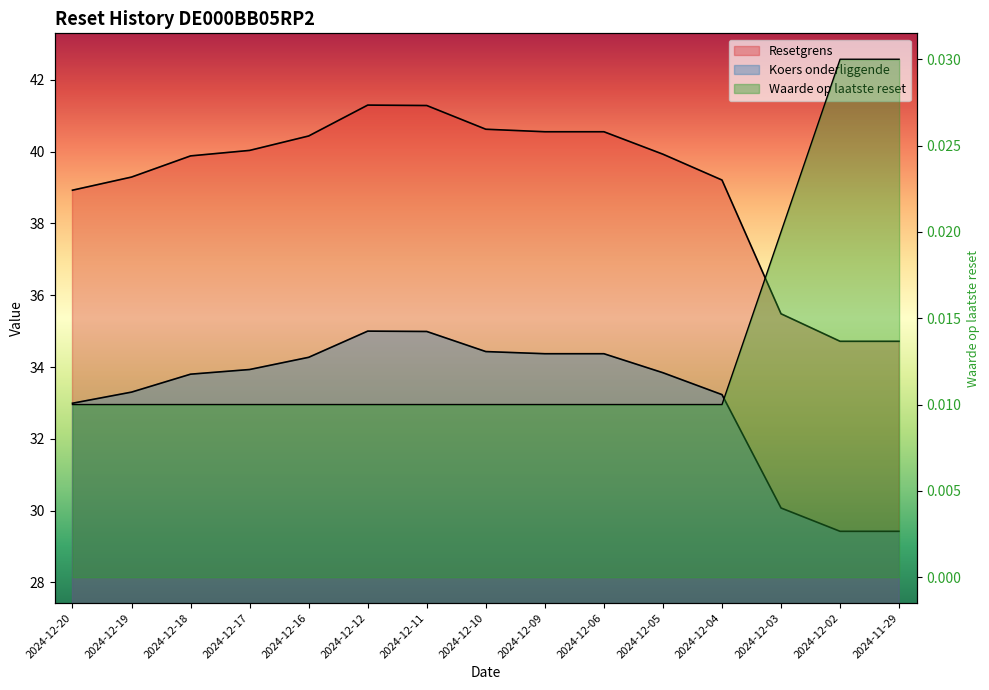

Which series changed the most between 2024-12-20 and 2024-11-29?

Resetgrens